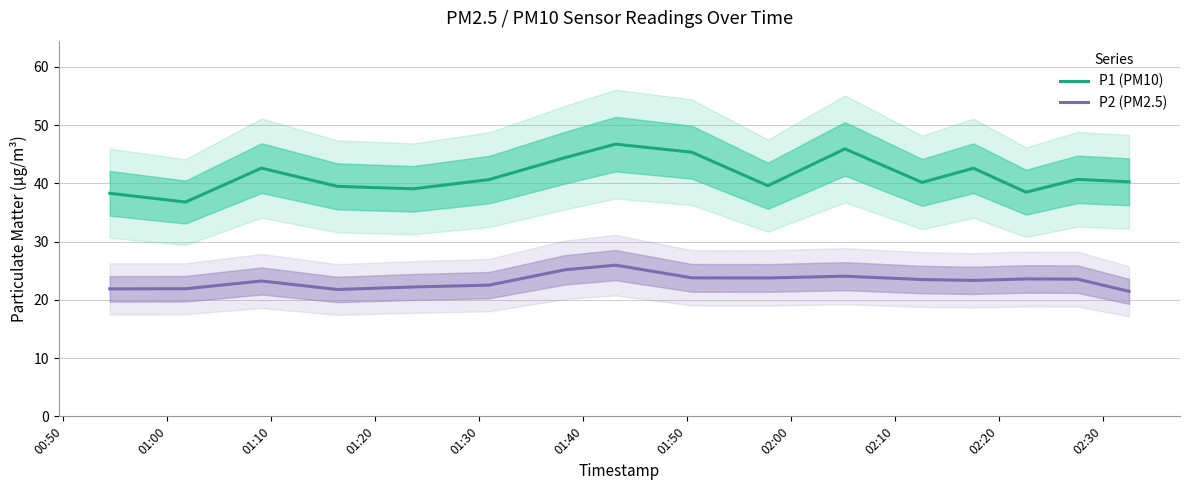

What is the minimum value for P1 (PM10)?

36.8